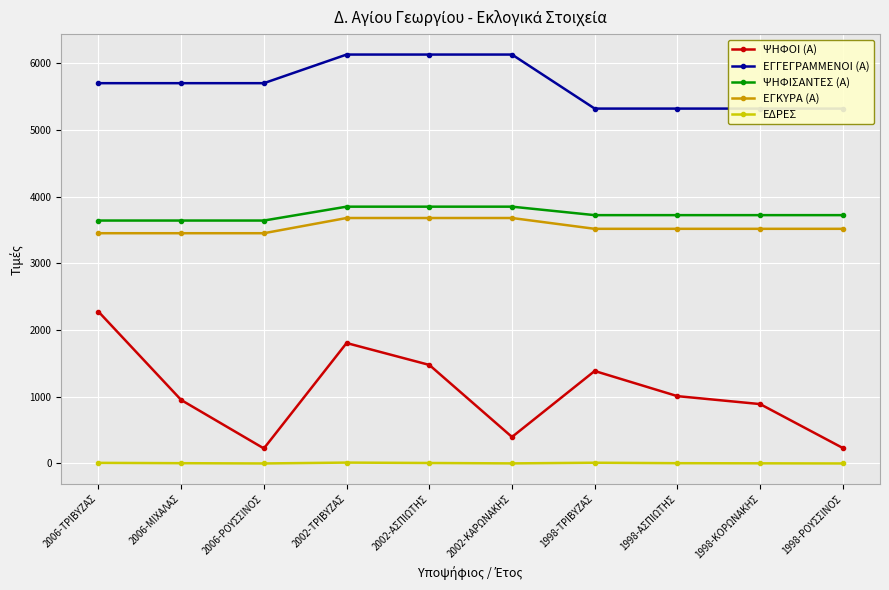

How many lines are shown in the chart?

5